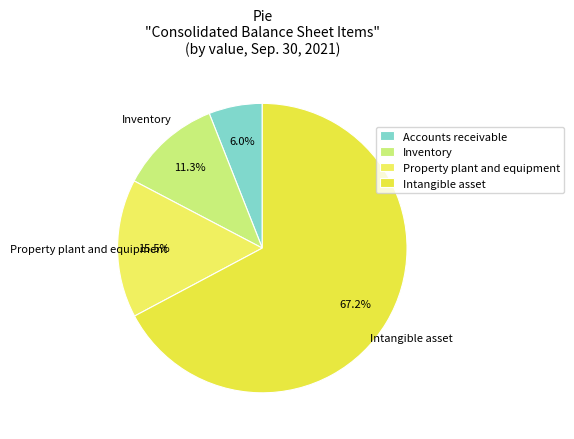

The Inventory slice represents 20% of the pie. True or false?

False